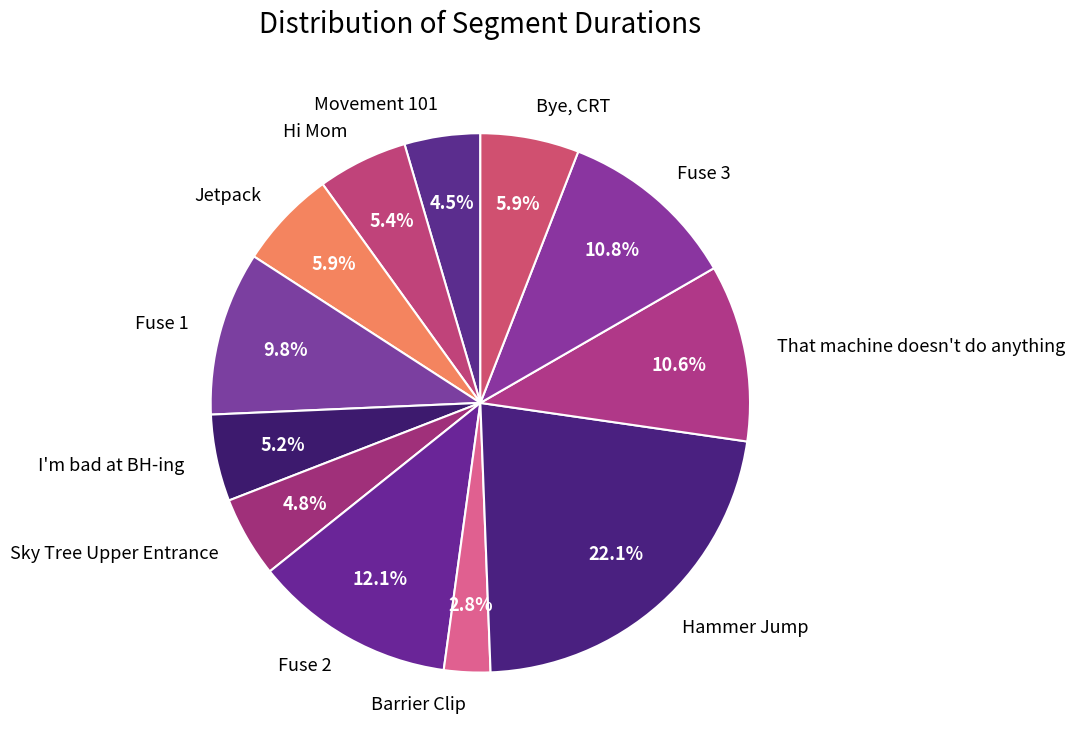

To the nearest percent, what is the combined percentage of Jetpack and Hammer Jump?

28%